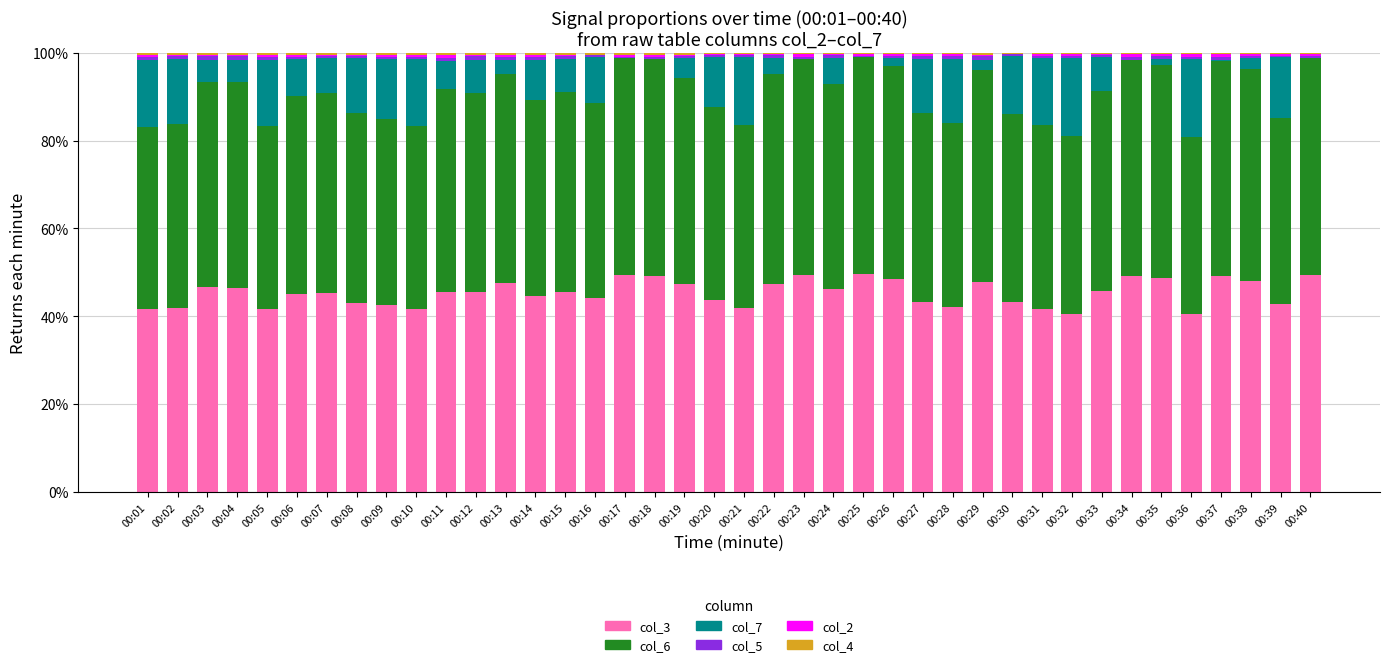

Are the bars grouped side by side (vs. stacked)?

No